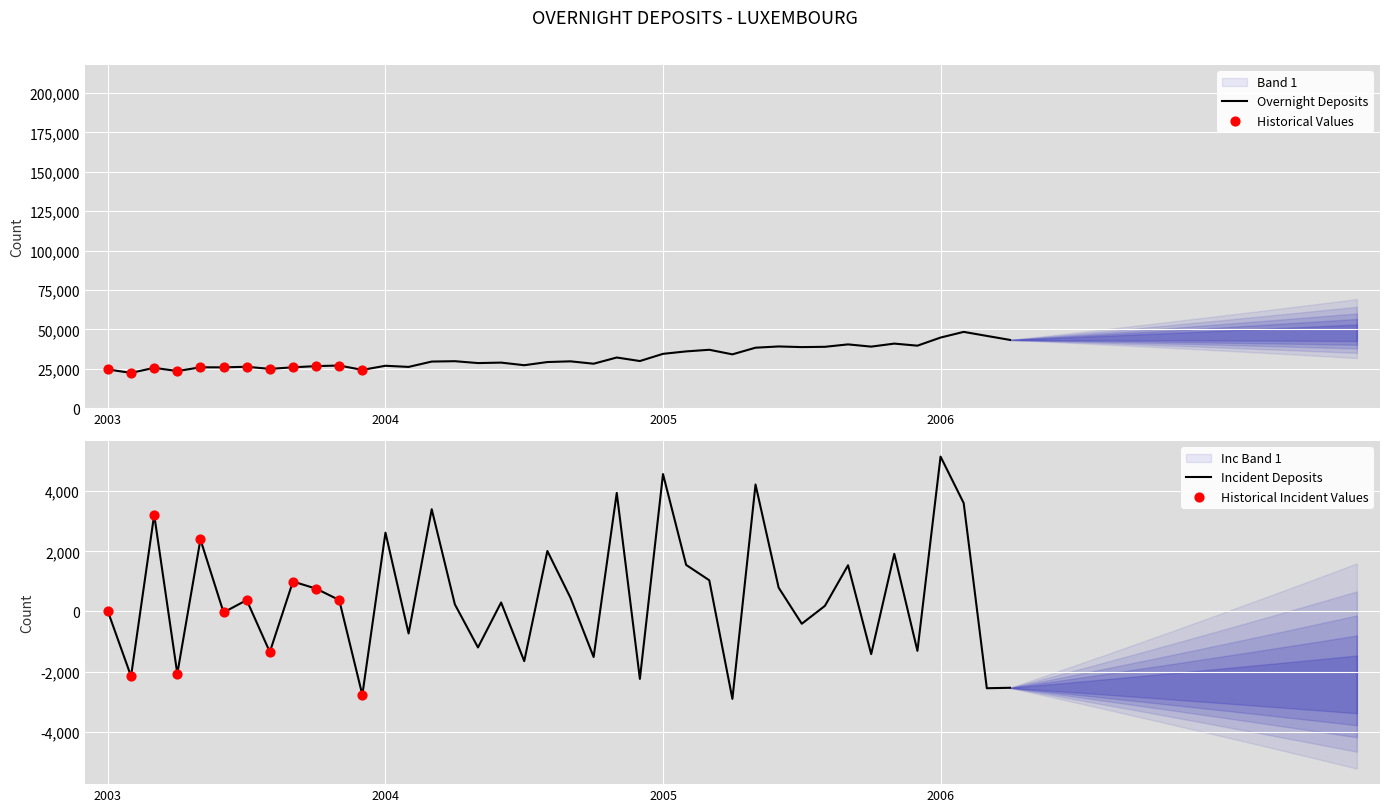

What is the highest value of the Overnight Deposits series?

48408